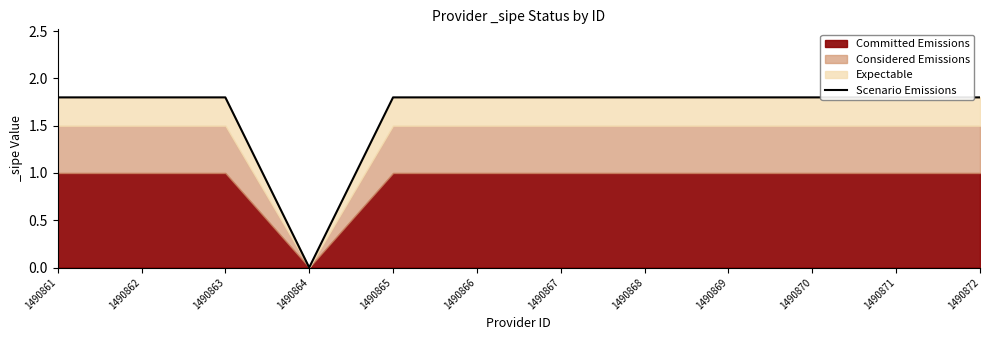

What is the difference between the second highest and minimum values?

1.8